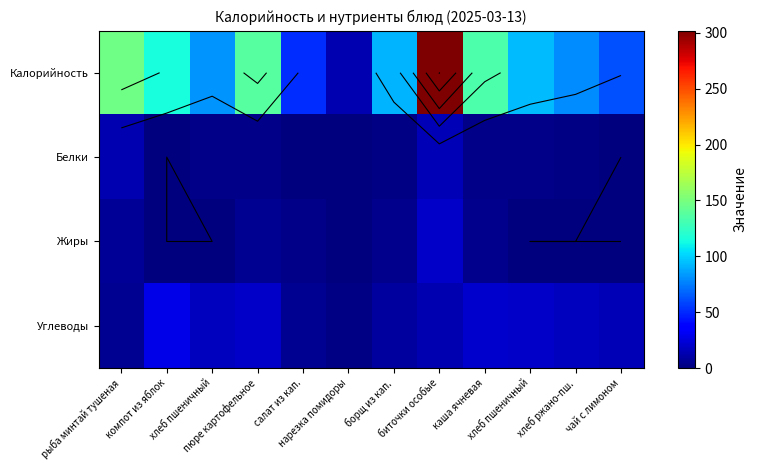

True or false: Белки has a value of 5 at хлеб пшеничный.

False